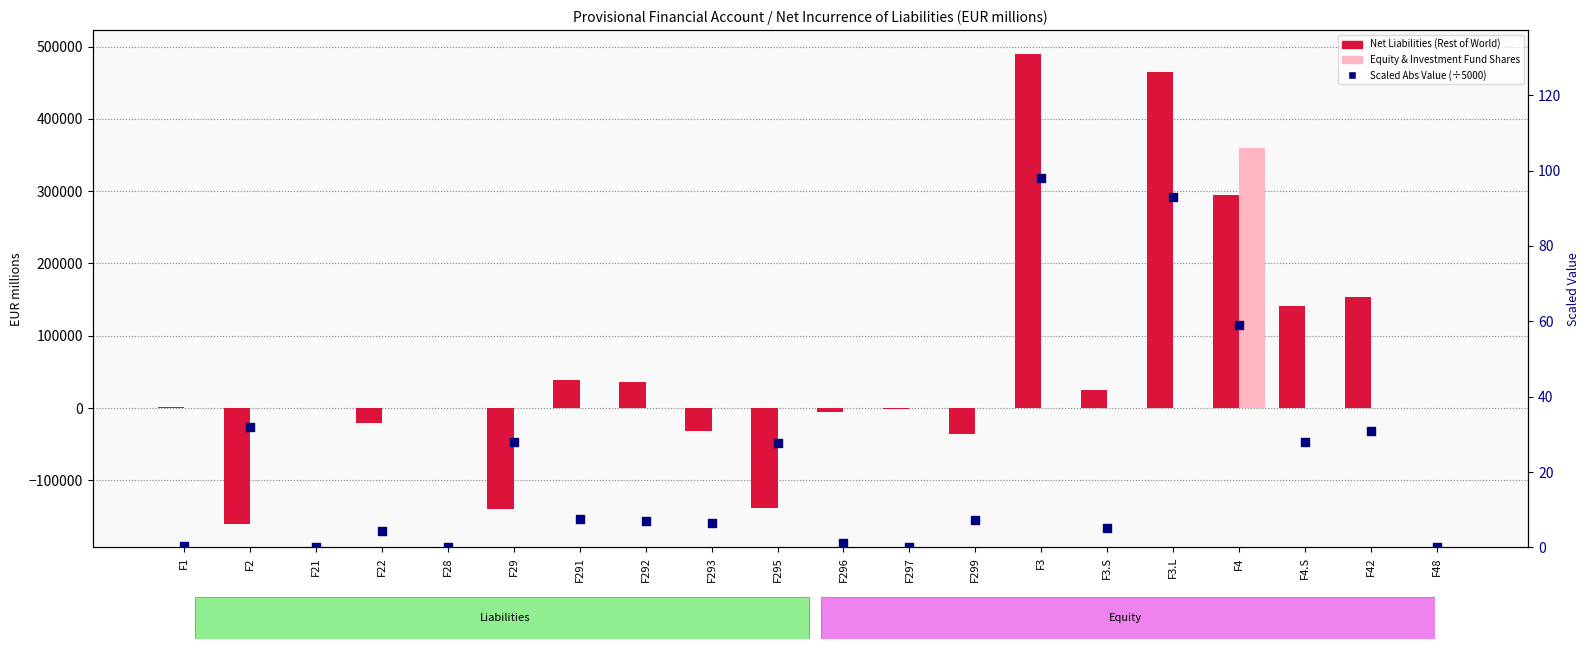

Which series has the largest total across all categories?

Net Liabilities (Rest of World)